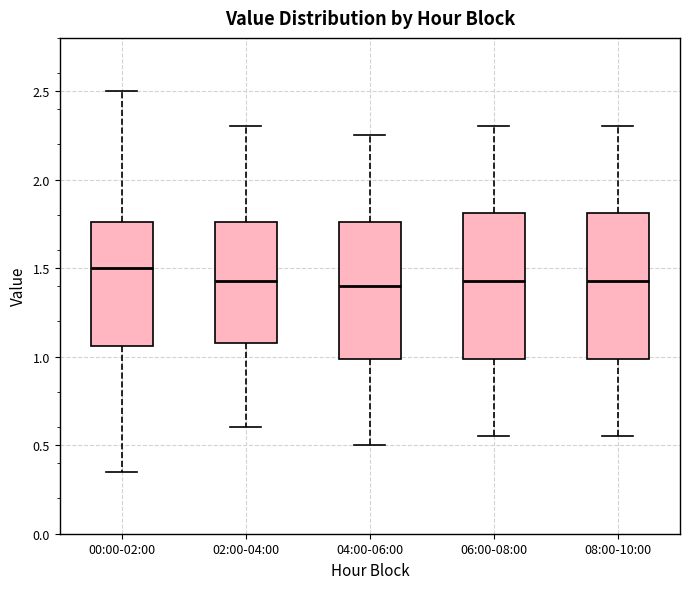

Reading left to right, transcribe this box plot: for each box, give where its median line is, the range the box spans, and where its two whiskers end, as read against the y-axis. The values are not printed on the chart, so give them approximately, as read against the axis.

00:00-02:00: median 1.50, box 1.05 to 1.75, whiskers 0.35 to 2.50
02:00-04:00: median 1.45, box 1.10 to 1.75, whiskers 0.60 to 2.30
04:00-06:00: median 1.40, box 1.00 to 1.75, whiskers 0.50 to 2.25
06:00-08:00: median 1.45, box 1.00 to 1.80, whiskers 0.55 to 2.30
08:00-10:00: median 1.45, box 1.00 to 1.80, whiskers 0.55 to 2.30